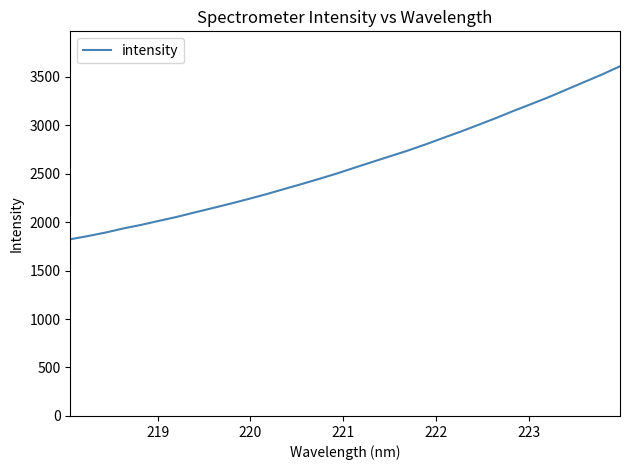

What is the maximum value shown in the chart?

3606.5